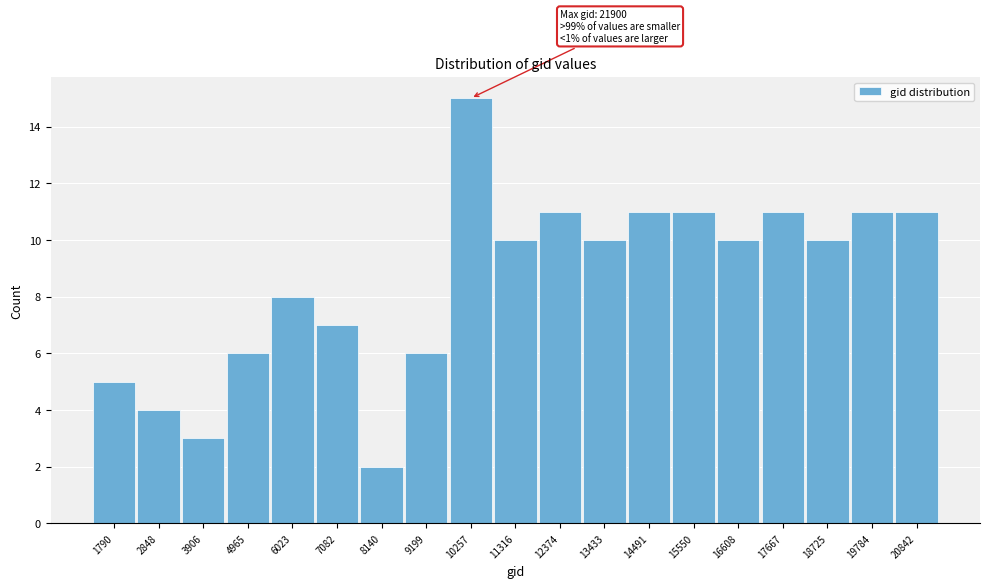

Reading right to left, transcribe all the data shown in this chart.

11	11	10	11	10	11	11	10	11	10	15	6	2	7	8	6	3	4	5